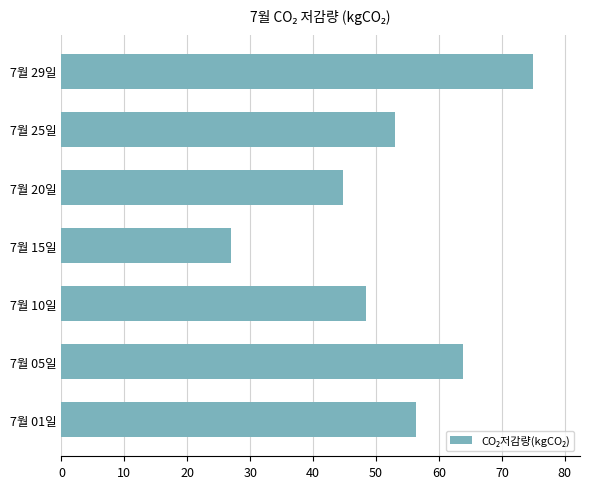

What is the average value?

52.6